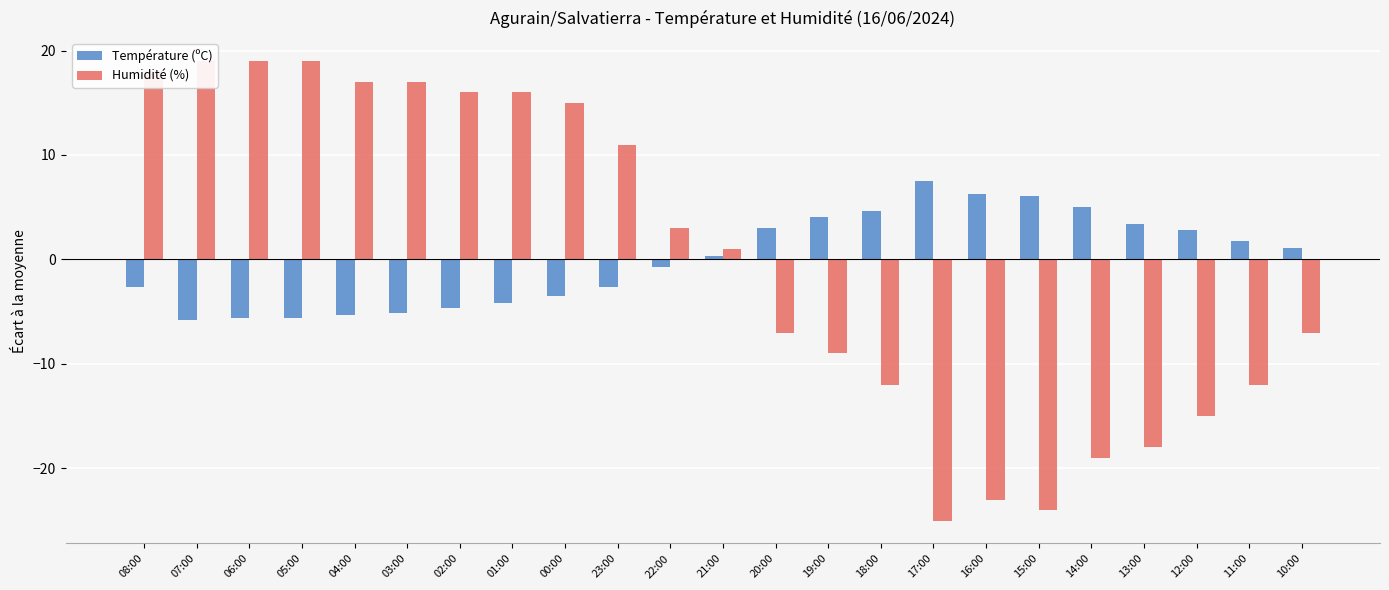

Reading left to right, transcribe all the data shown in this chart.

Température (ºC): -2.6	-5.8	-5.6	-5.6	-5.3	-5.1	-4.6	-4.2	-3.5	-2.6	-0.7	0.3	3.0	4.1	4.7	7.5	6.3	6.1	5.0	3.4	2.8	1.8	1.1
Humidité (%): 18.0	19.0	19.0	19.0	17.0	17.0	16.0	16.0	15.0	11.0	3.0	1.0	-7.0	-9.0	-12.0	-25.0	-23.0	-24.0	-19.0	-18.0	-15.0	-12.0	-7.0